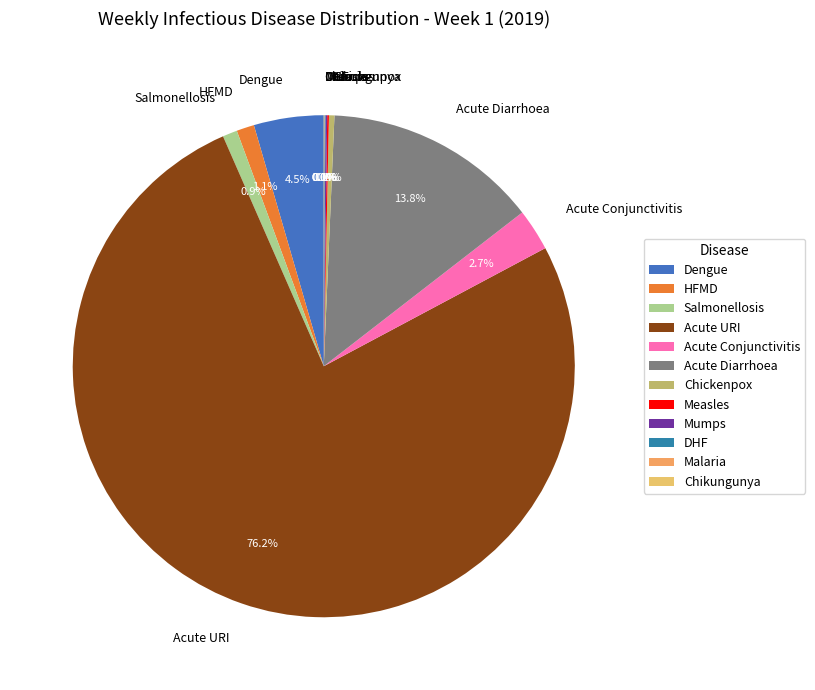

Which slice represents more than half of the pie?

Acute URI